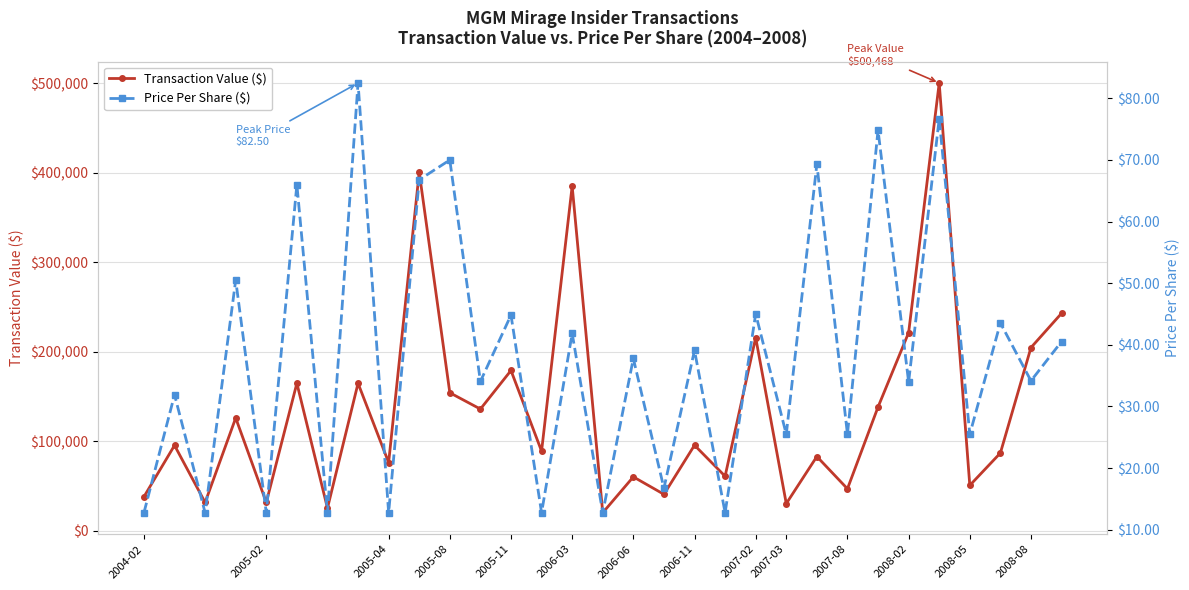

Rank the series at 22 from lowest to highest value.

transactionPricePerShare, transactionValue